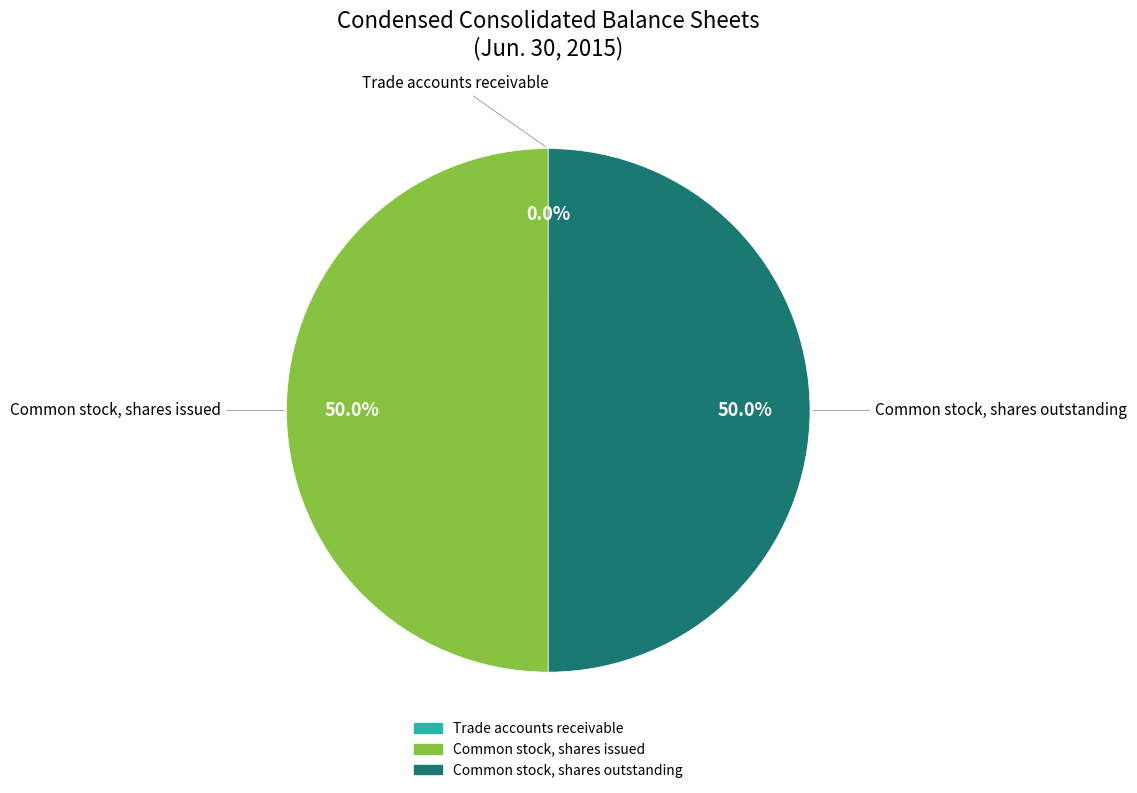

How much of the chart is everything except Common stock, shares issued?

50.0%